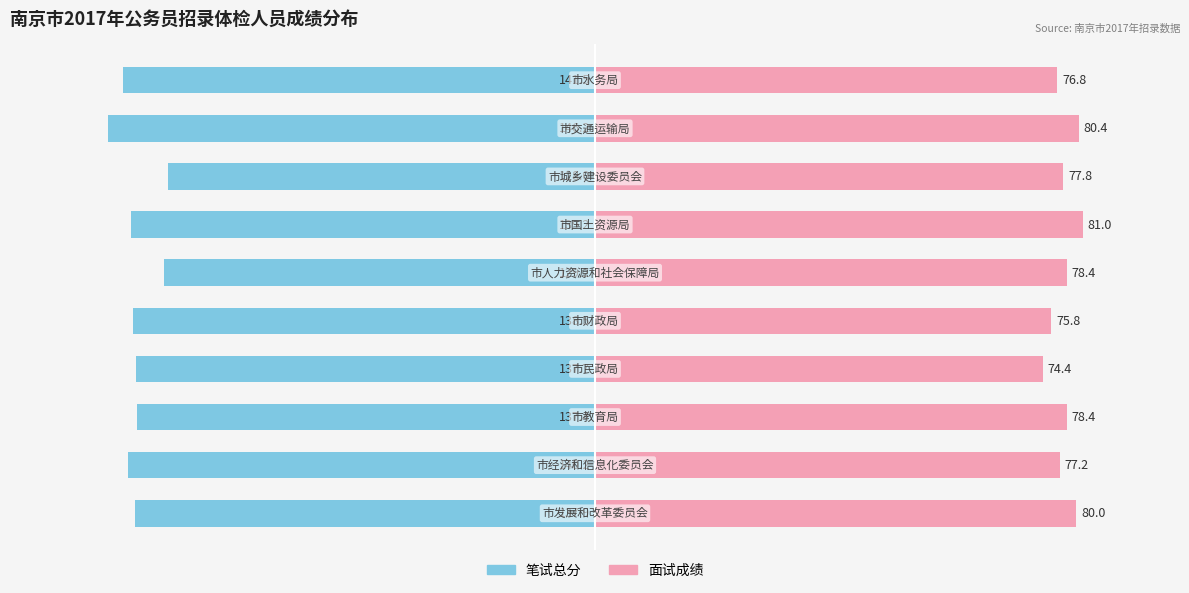

How many bars are there in total?

20